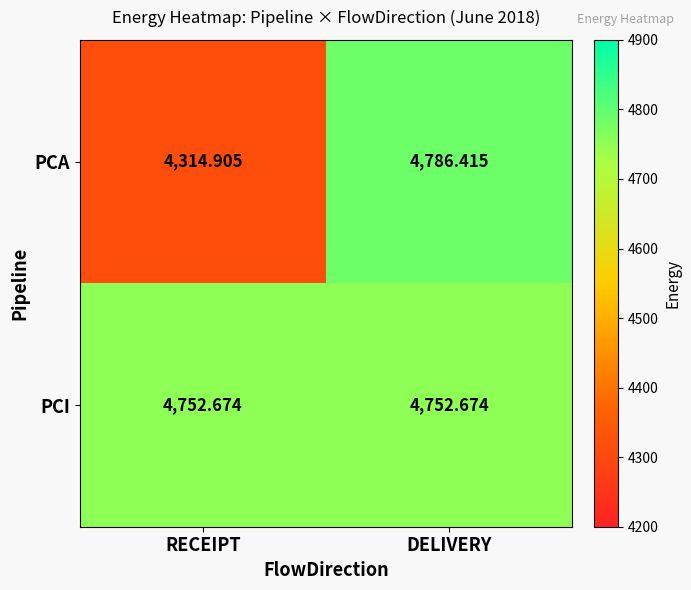

Which category has the lowest value in the PCA series?

RECEIPT